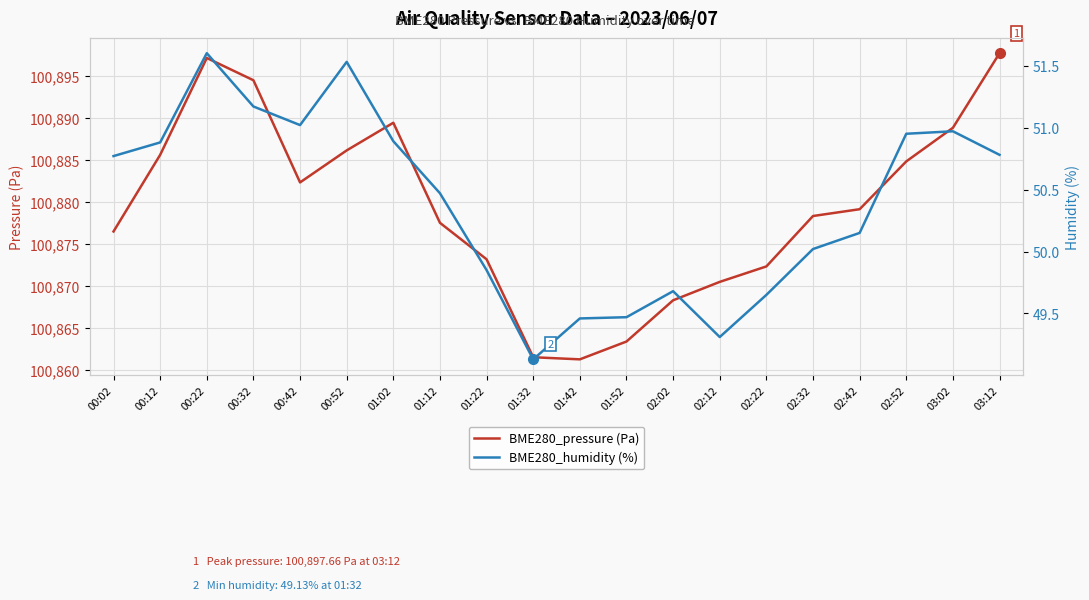

At which category is the sum across all series the highest?

00:22